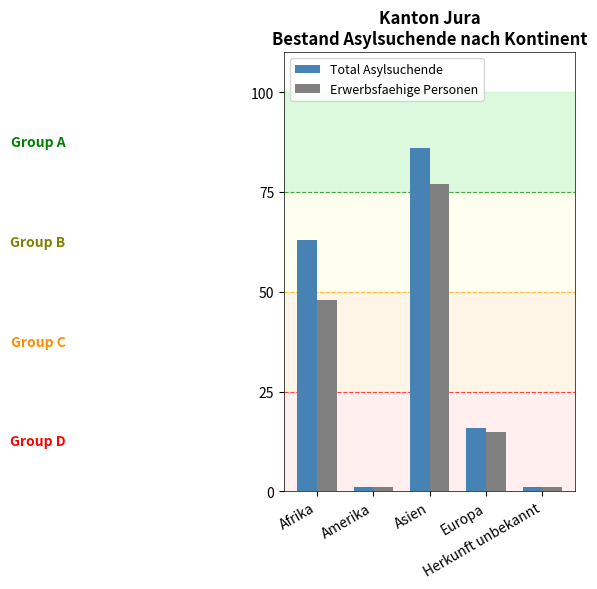

Reading right to left, what are all the values shown in this chart?

Total Asylsuchende: Herkunft unbekannt=1	Europa=16	Asien=86	Amerika=1	Afrika=63
Erwerbsfaehige Personen: Herkunft unbekannt=1	Europa=15	Asien=77	Amerika=1	Afrika=48